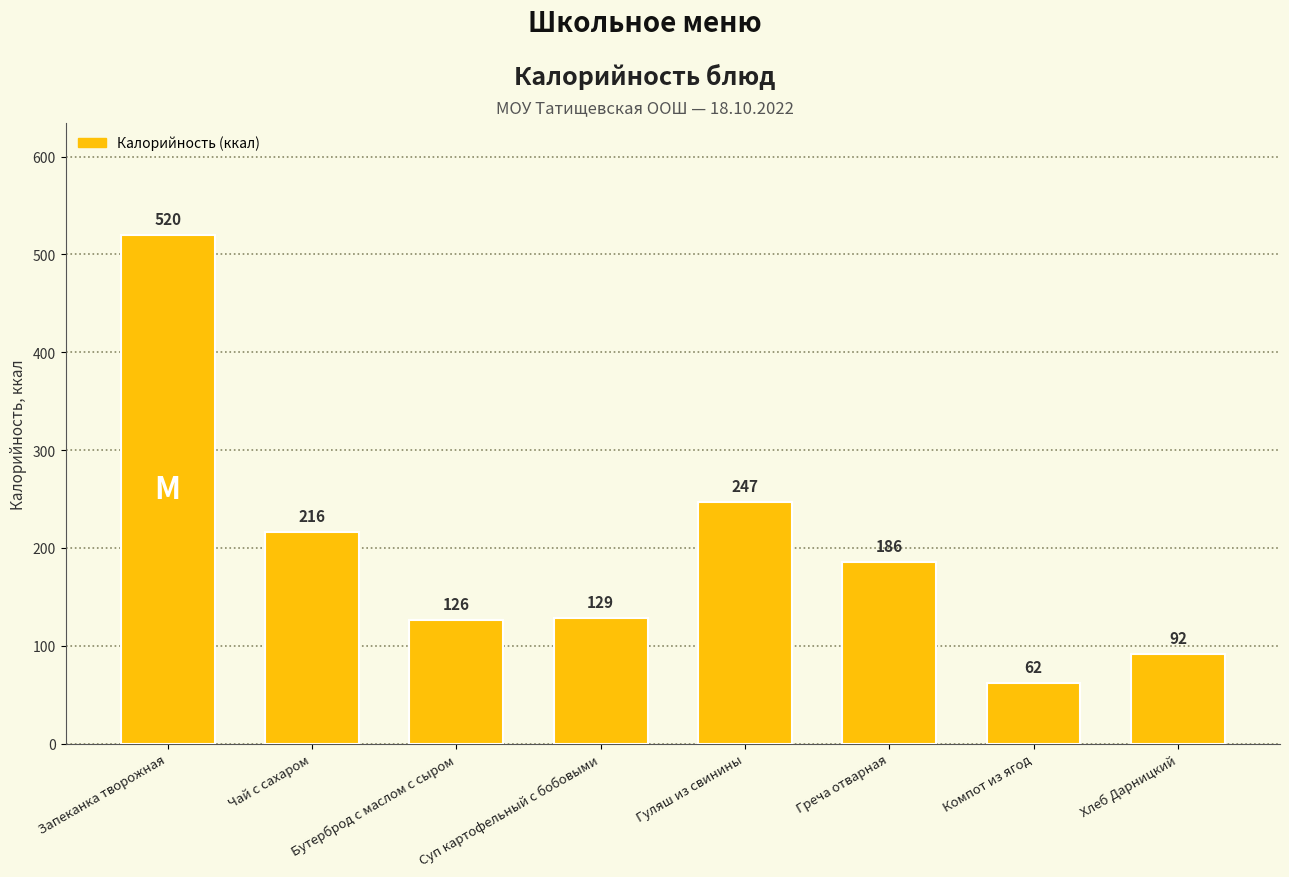

Count the number of data series in this chart.

1